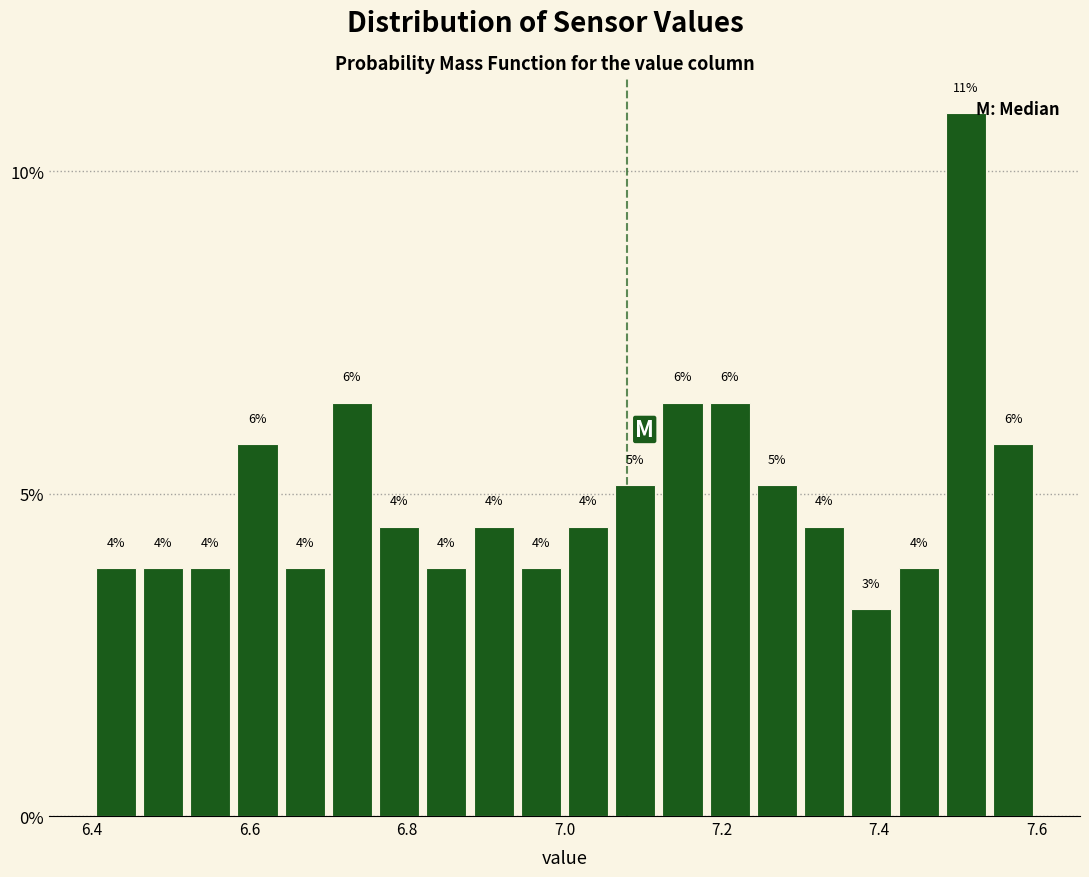

Read against the x-axis, roughly where is the centre of the tallest bar?

7.52